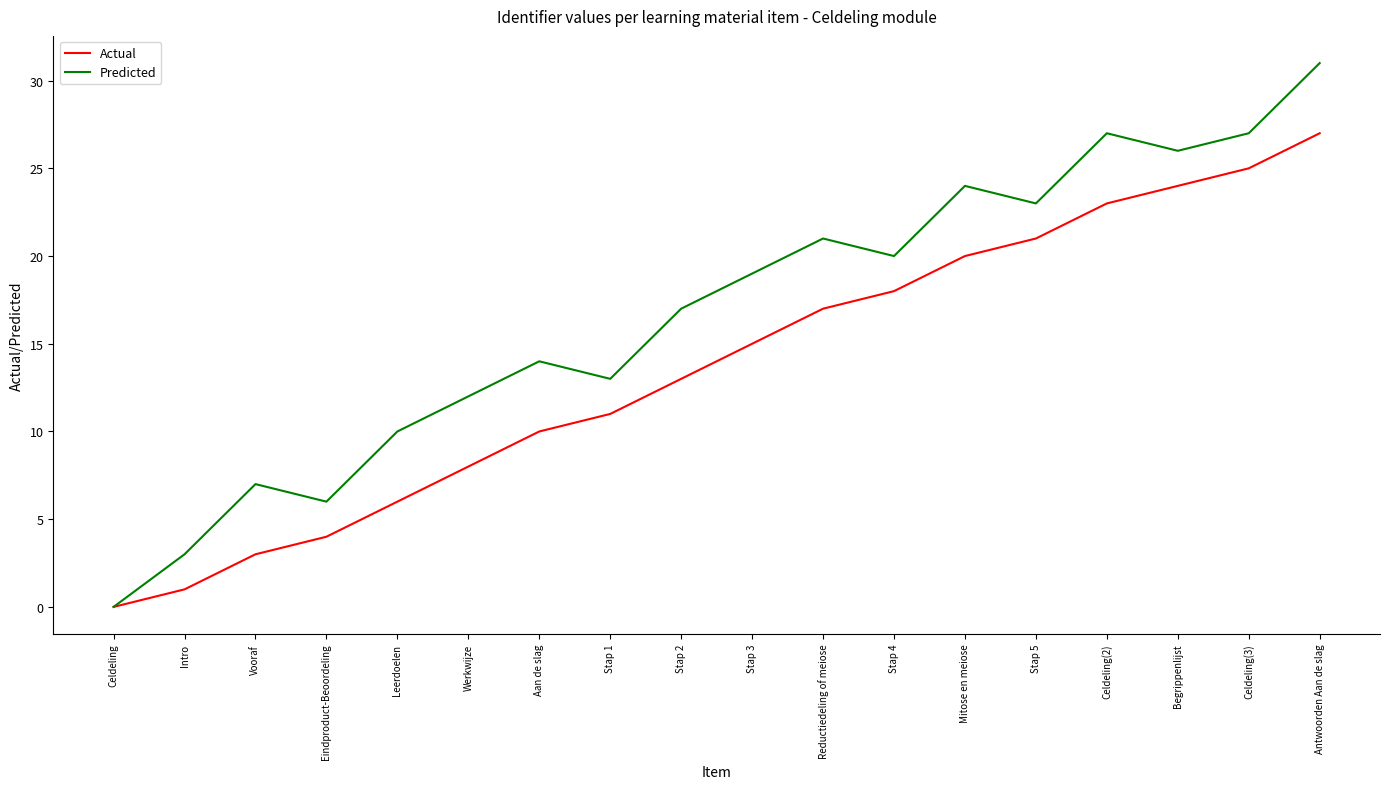

True or false: Actual has a value of 17 at Reductiedeling of meiose.

True